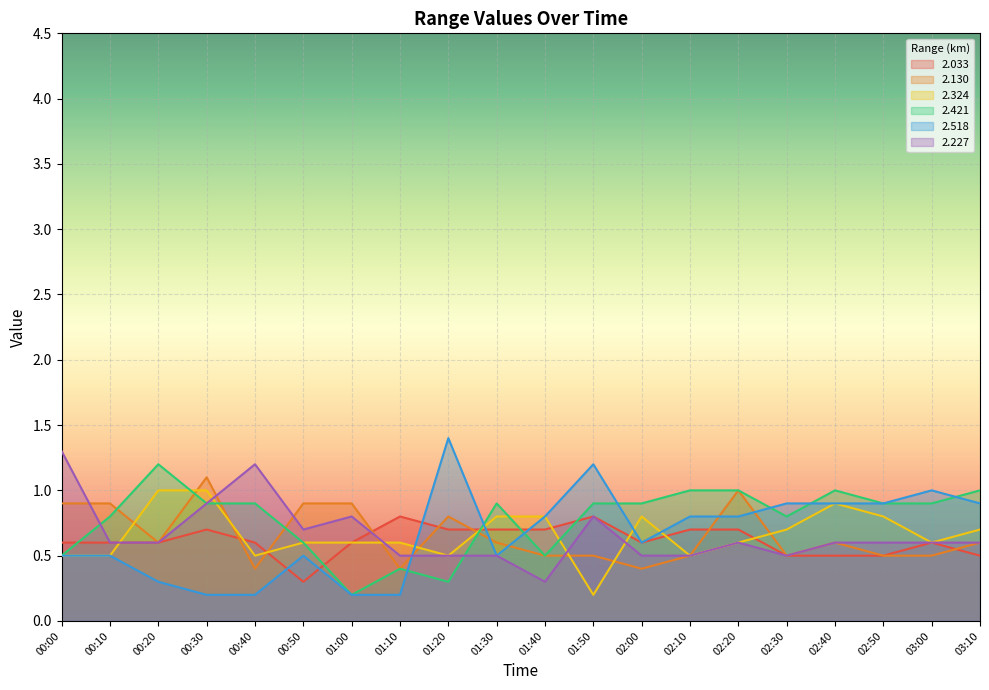

What is the difference between the 2.324 values at 02:20 and 03:10?

0.1